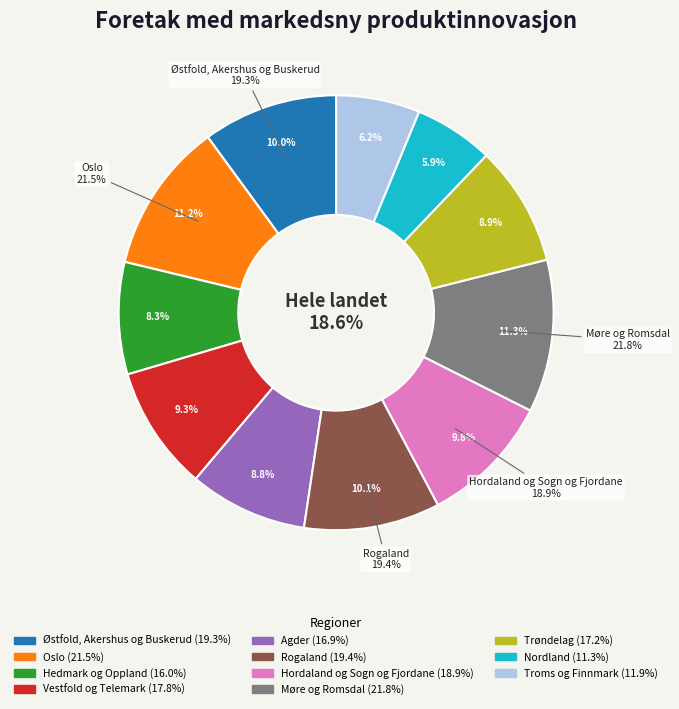

What is the ratio of the value at Østfold, Akershus og Buskerud to the value at Møre og Romsdal?

0.9